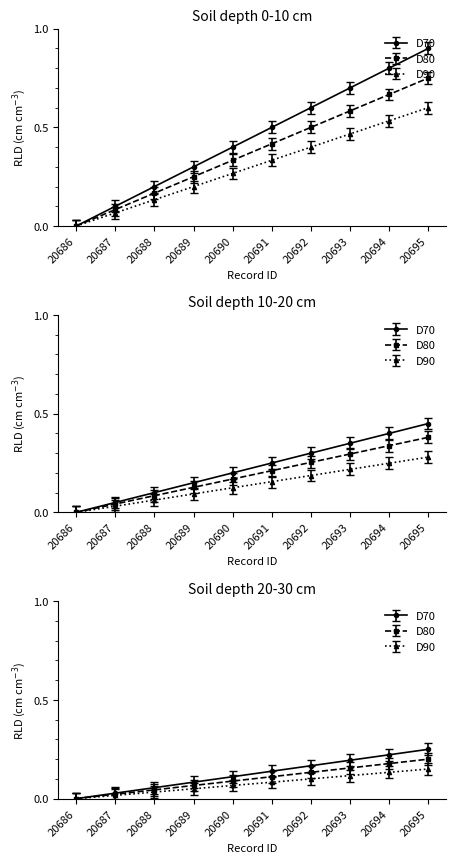

Is the value of D90 at 20687 greater than the value of D80 at 20686?

Yes